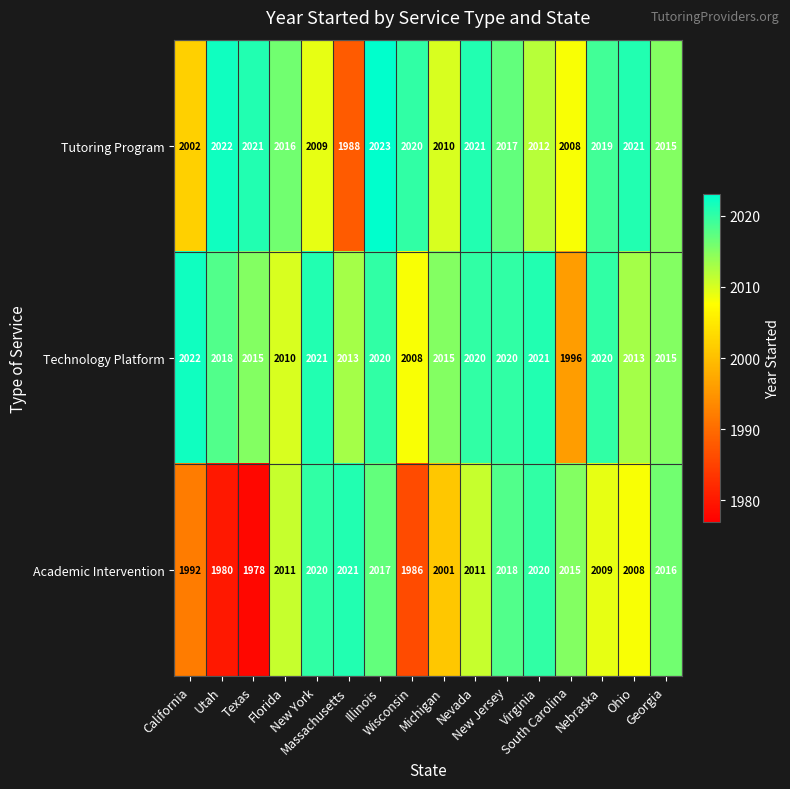

How many series are shown in this chart?

3